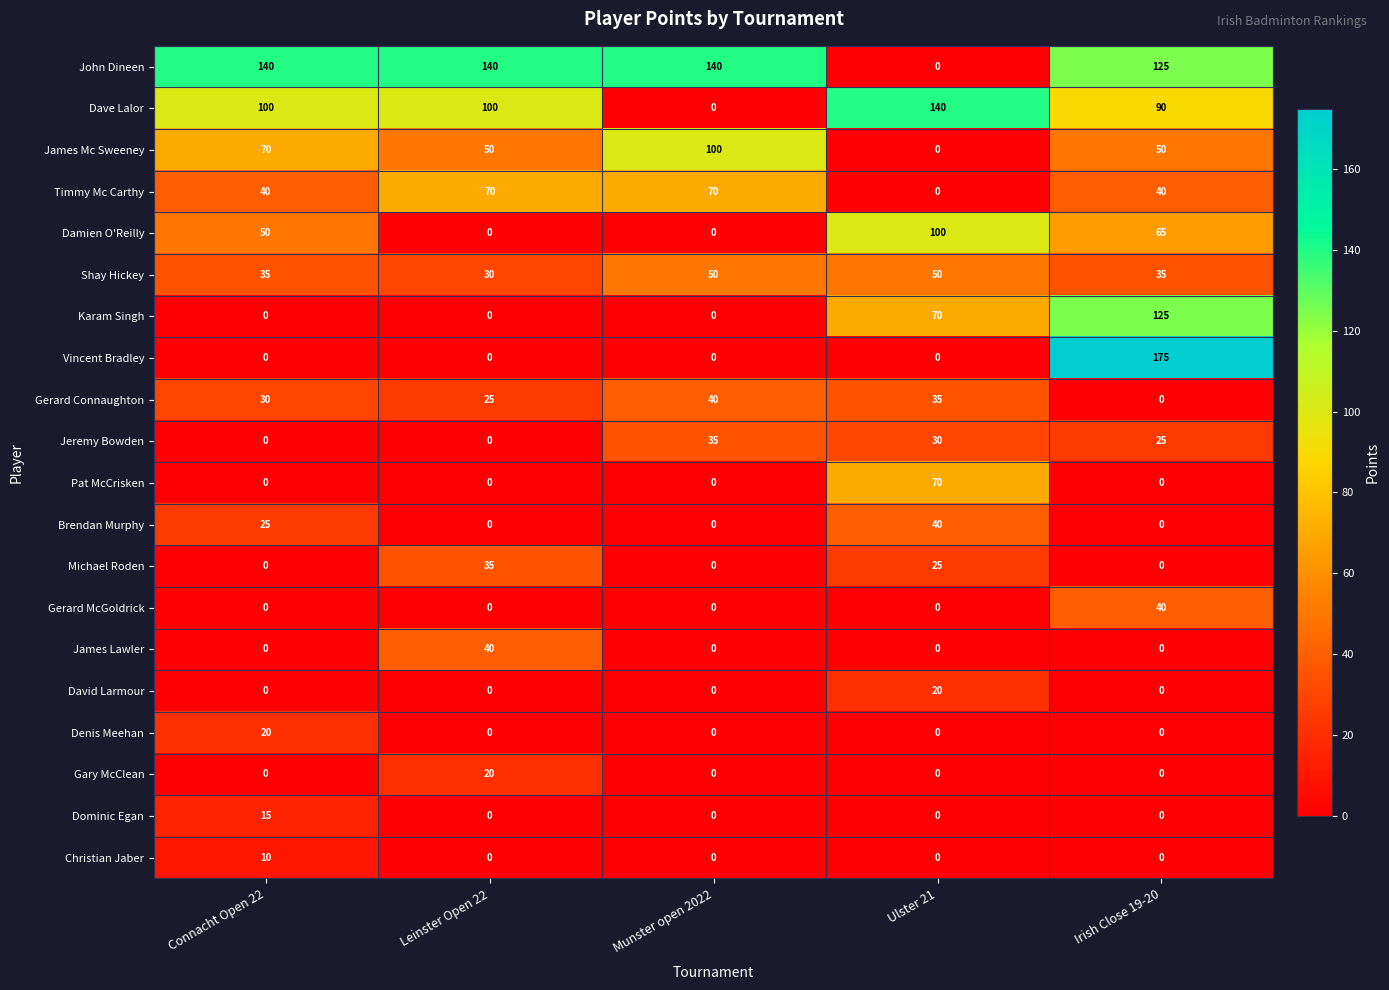

The Jeremy Bowden series shows 47 at Munster open 2022. True or false?

False